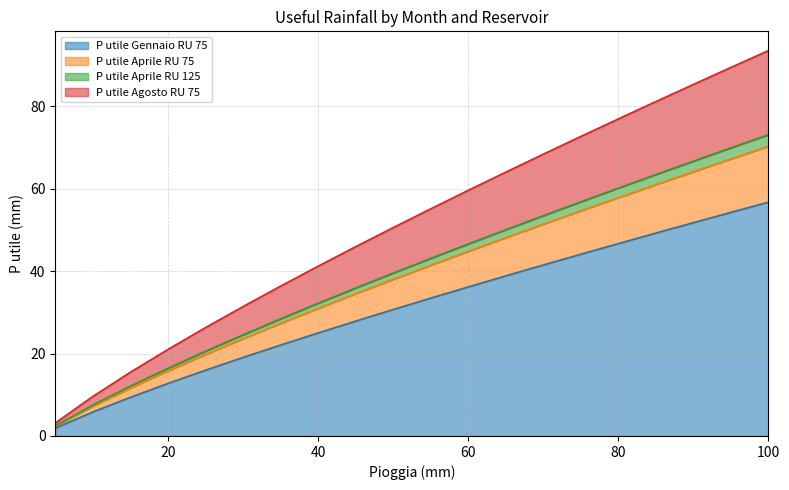

What is the average value of the P utile Aprile RU 75 series?

38.6